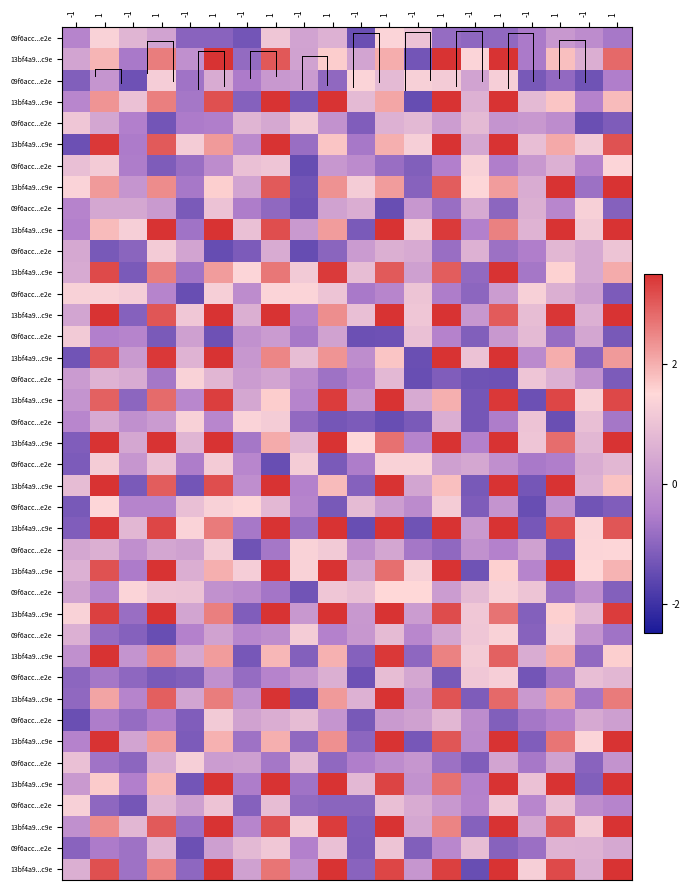

At which category is the sum across all series the highest?

1